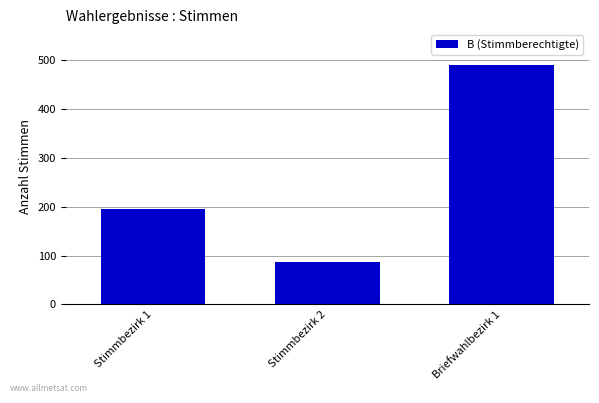

What is the difference between the maximum and second lowest values?

295